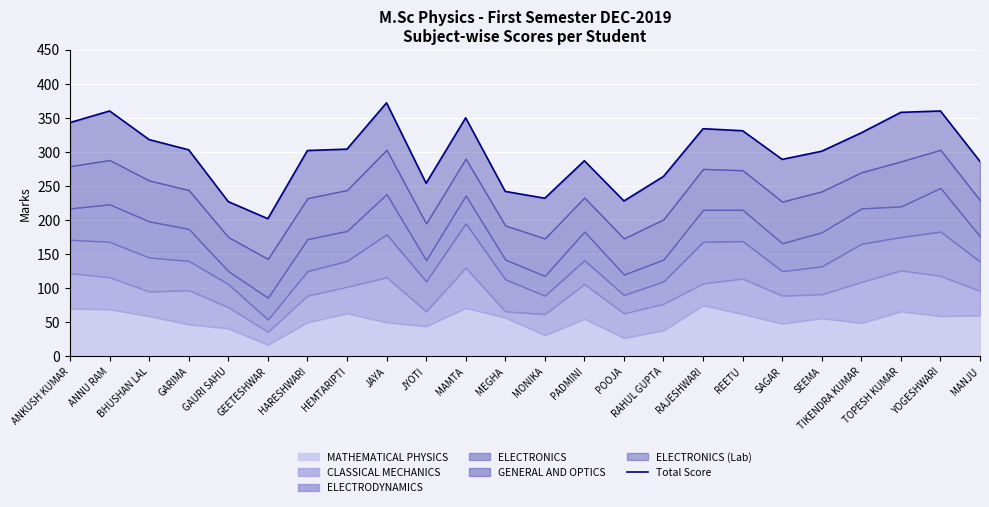

What is the sum of the values at JAYA and TOPESH KUMAR?

730